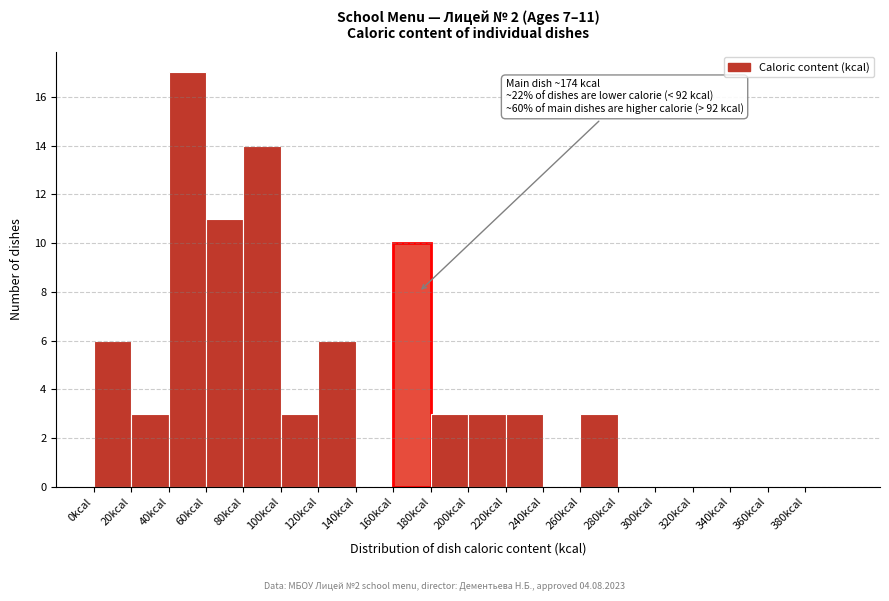

Which range on the x-axis has the tallest bar?

40 to 60